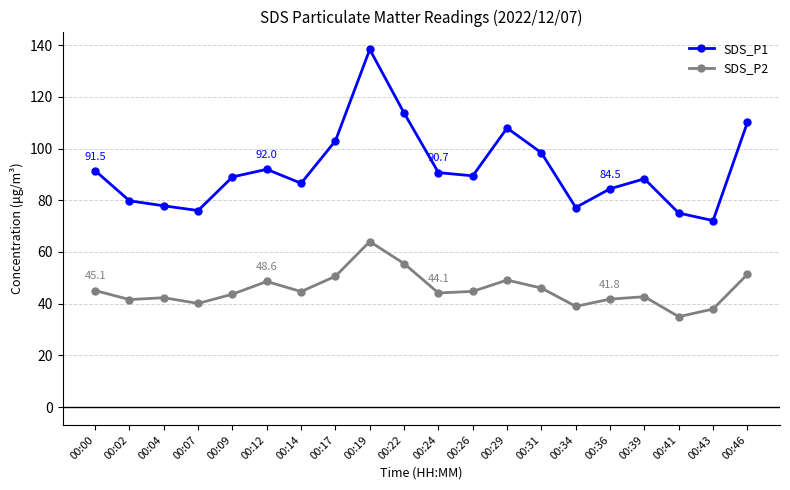

Does the chart display data point markers on the line(s)?

Yes